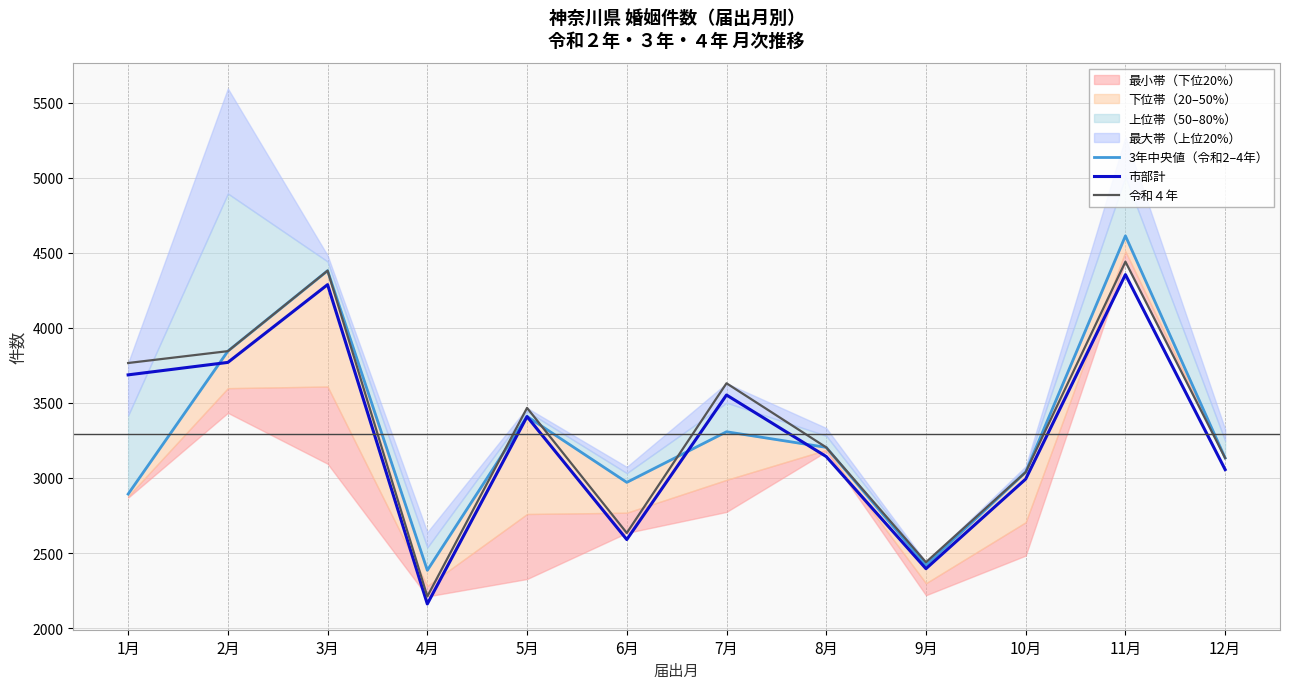

What is the total value across all series at 7月?

10492